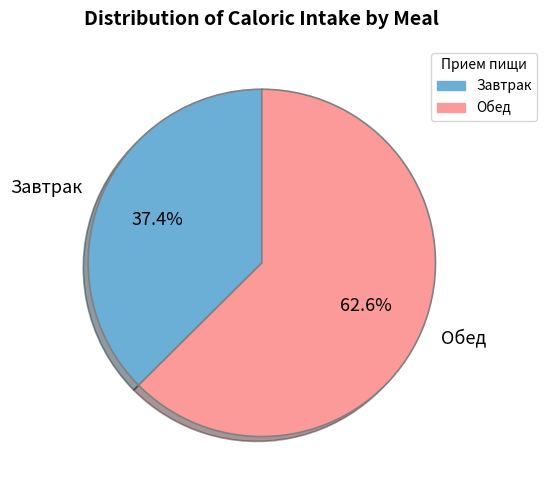

Which has a higher value, Обед or Завтрак?

Обед